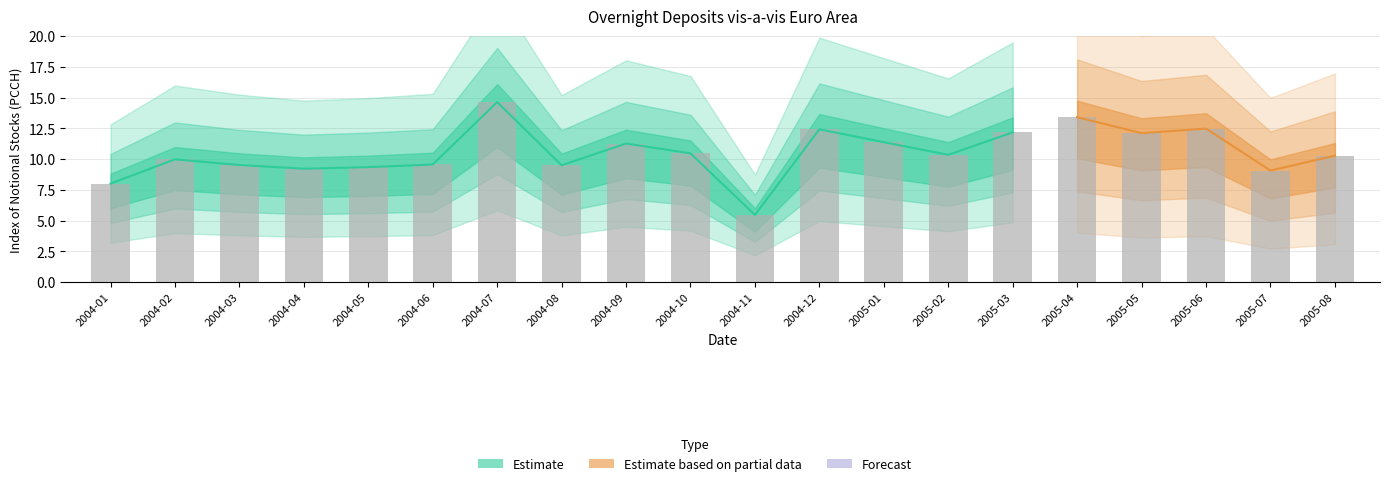

What is the difference between the second highest and second lowest values?

5.4